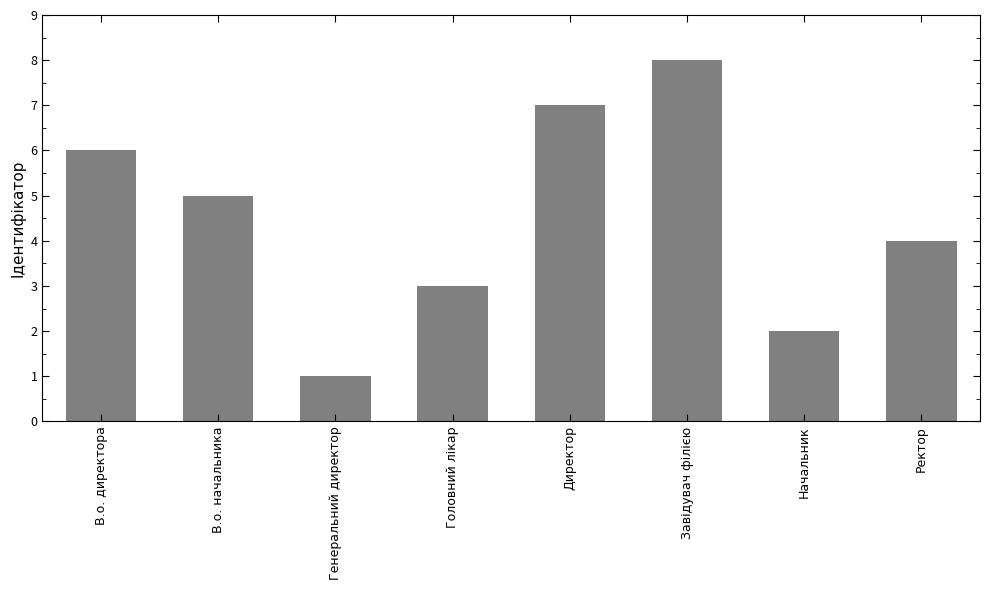

Reading left to right, transcribe all the data shown in this chart.

В.о. директора=6	В.о. начальника=5	Генеральний директор=1	Головний лікар=3	Директор=7	Завідувач філією=8	Начальник=2	Ректор=4